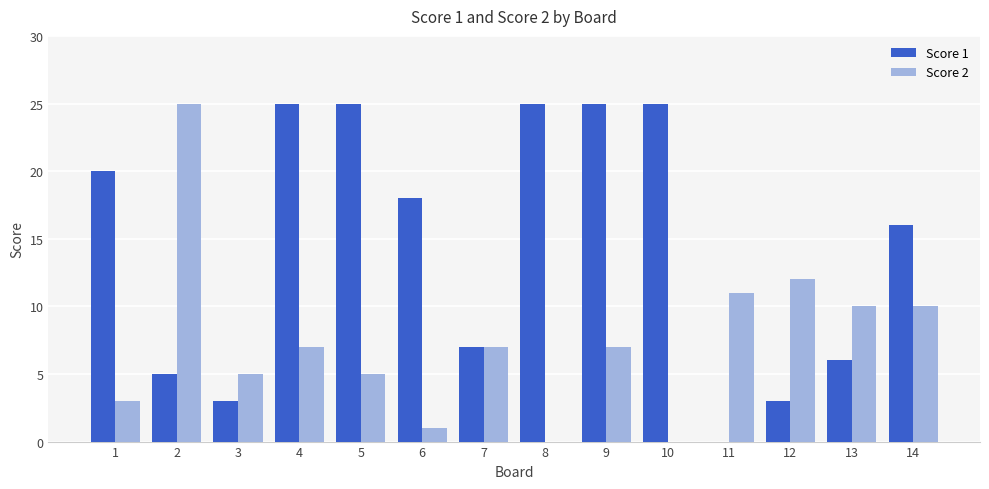

How many distinct data groups are displayed?

2